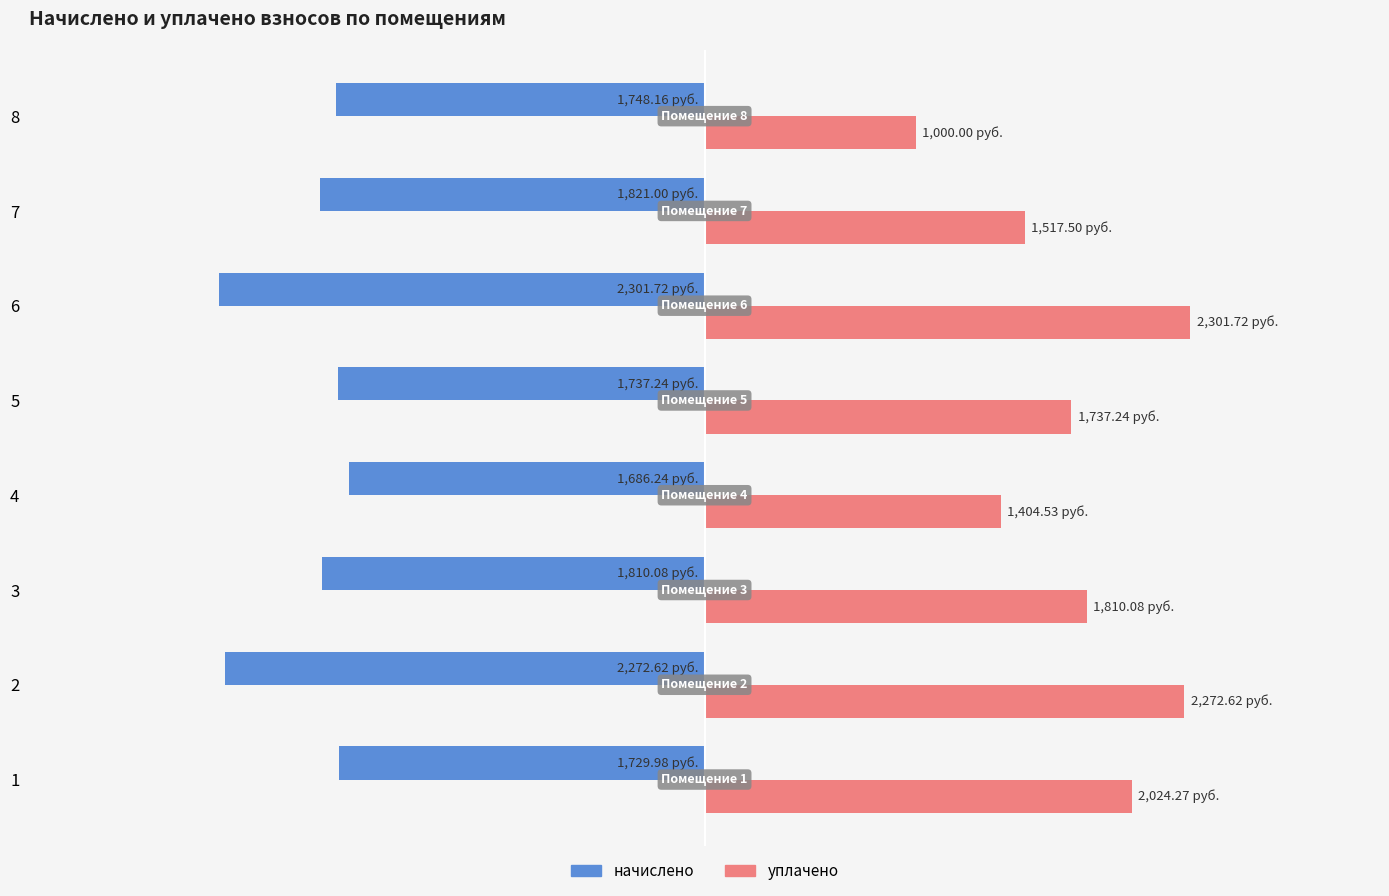

What are all the series names shown in the legend?

начислено, уплачено